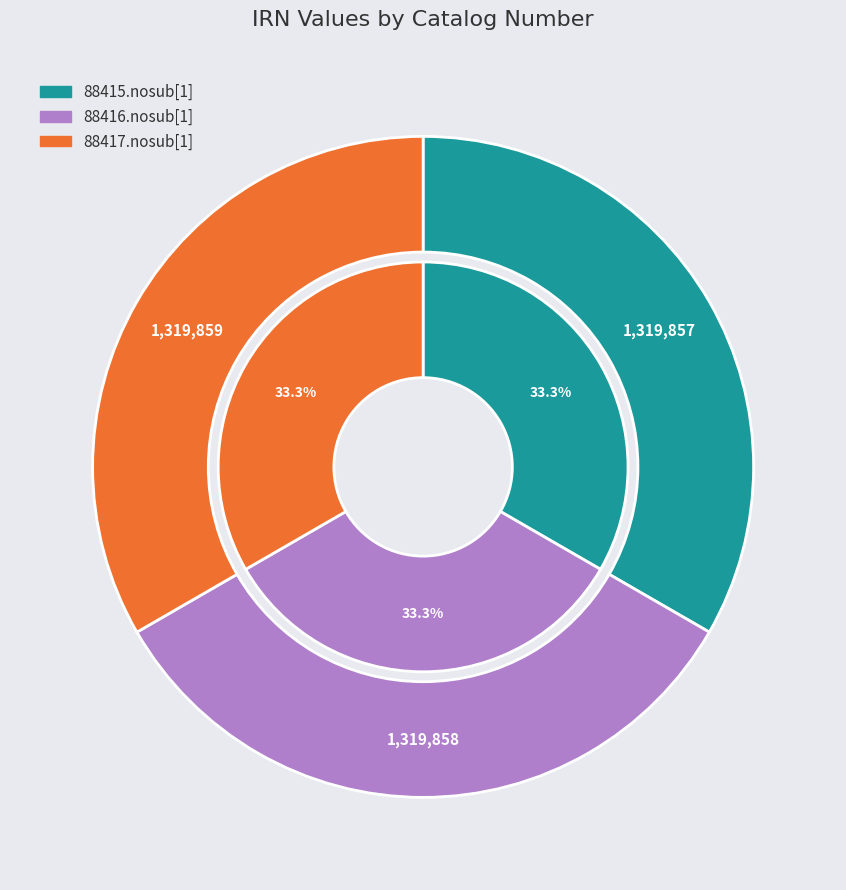

What percentage is the c3a89c27-b6f4-46d7-95a7-877c98ba7374 slice, to the nearest percent?

33%